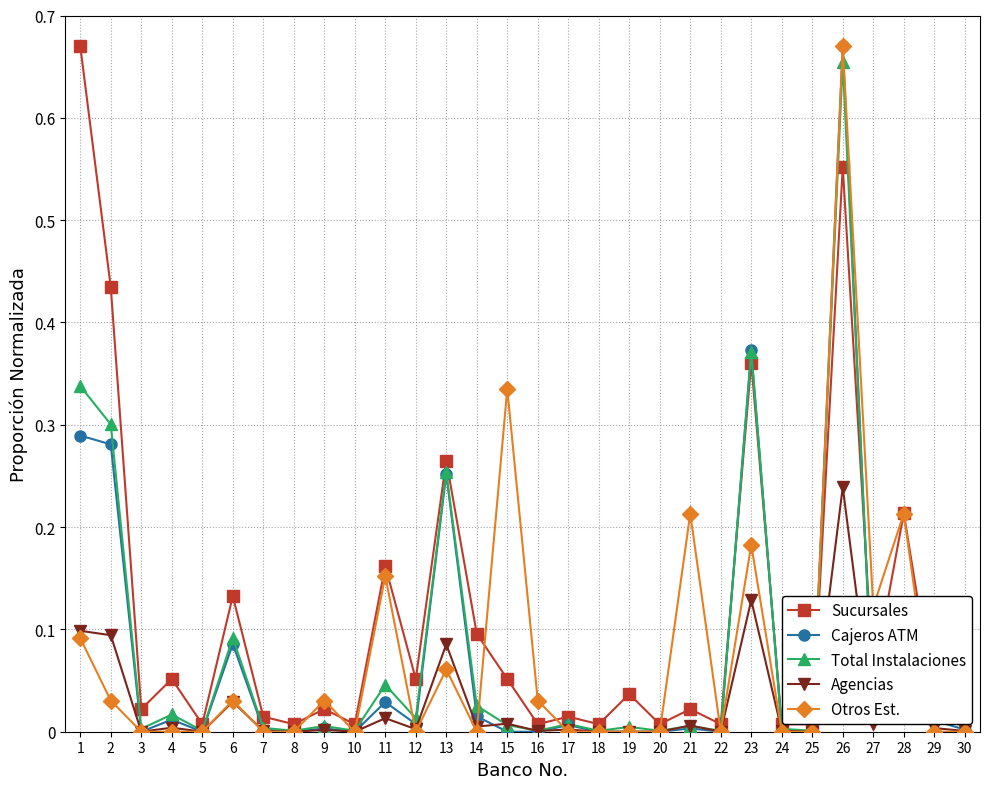

The Otros Est. series shows -0.3 at 8. True or false?

False